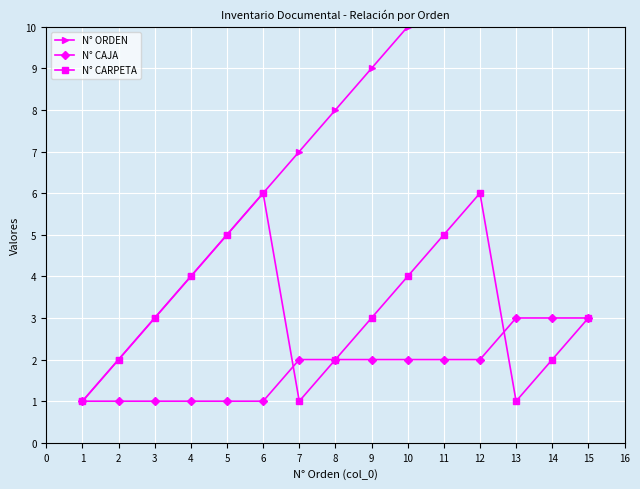

At which category does N° CARPETA reach its first local peak?

6